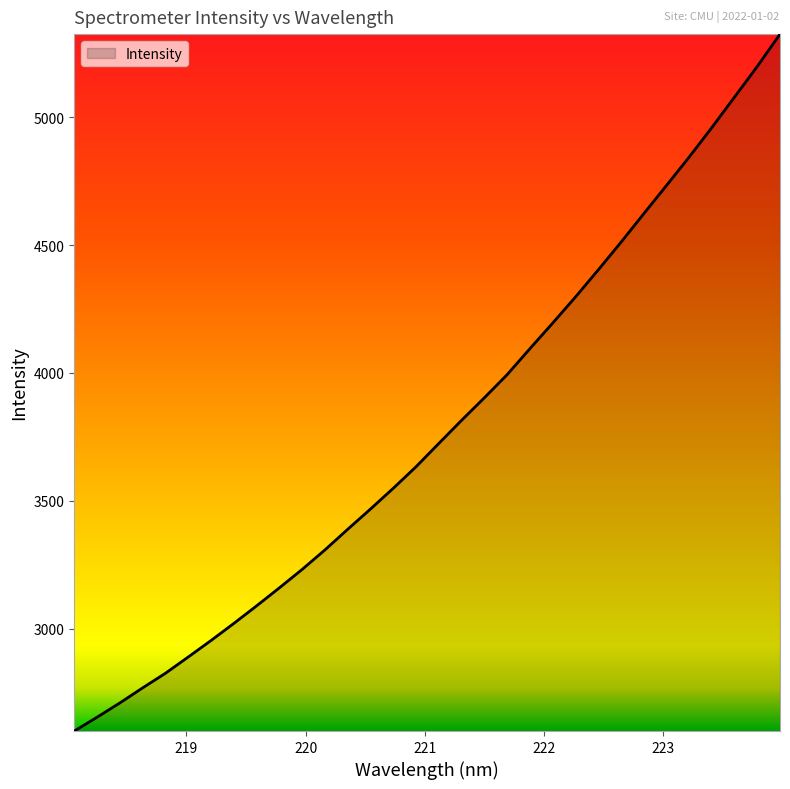

What is the difference between the maximum and minimum values?

2724.0